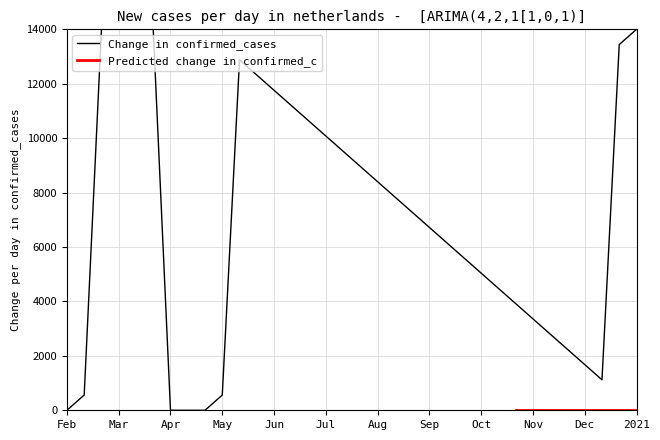

How many lines are shown in the chart?

1